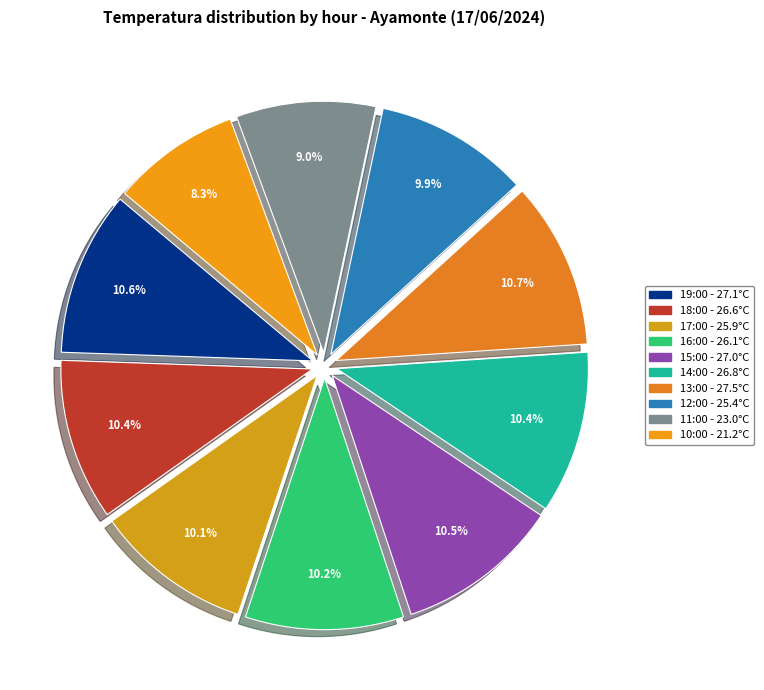

What is the largest slice in the pie chart?

13:00